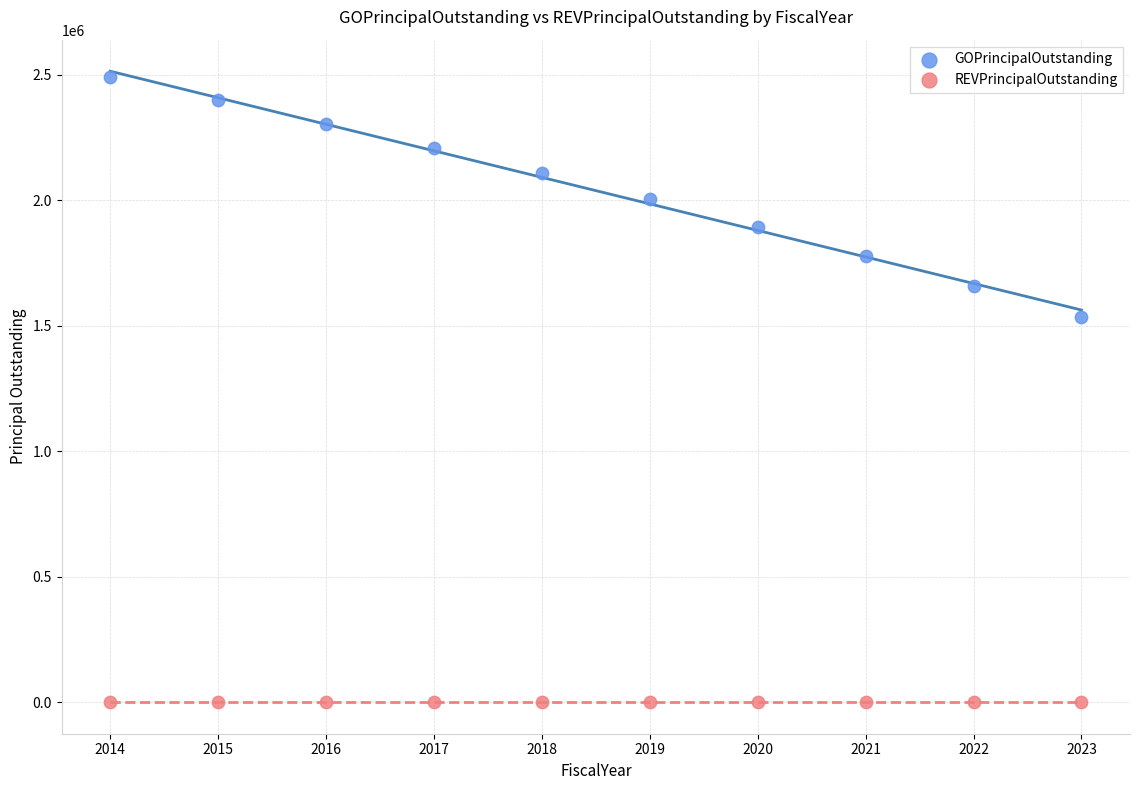

Across all series, what Y value is closest to 1245000?

1535000